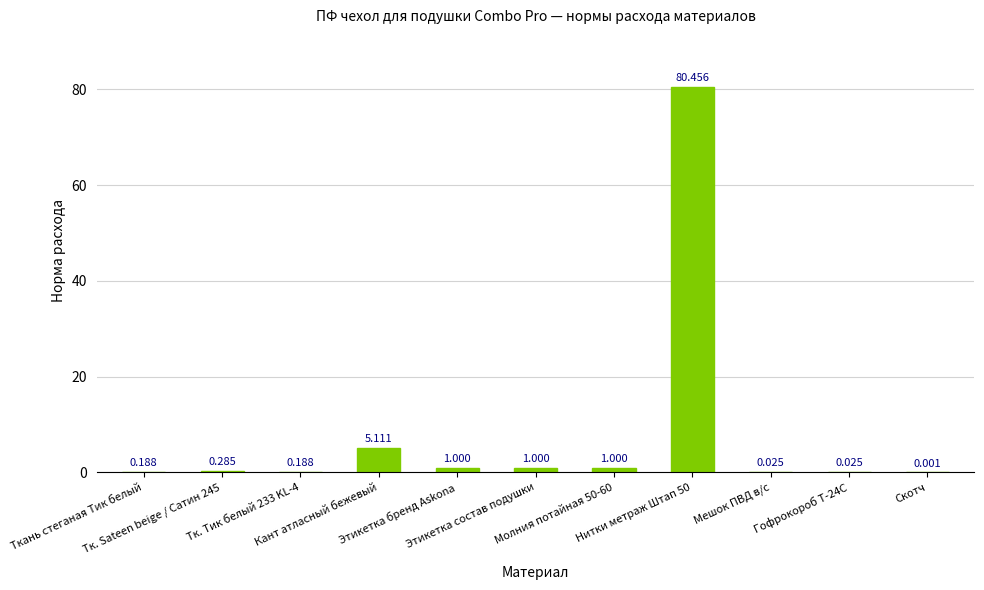

Count the number of data series in this chart.

1